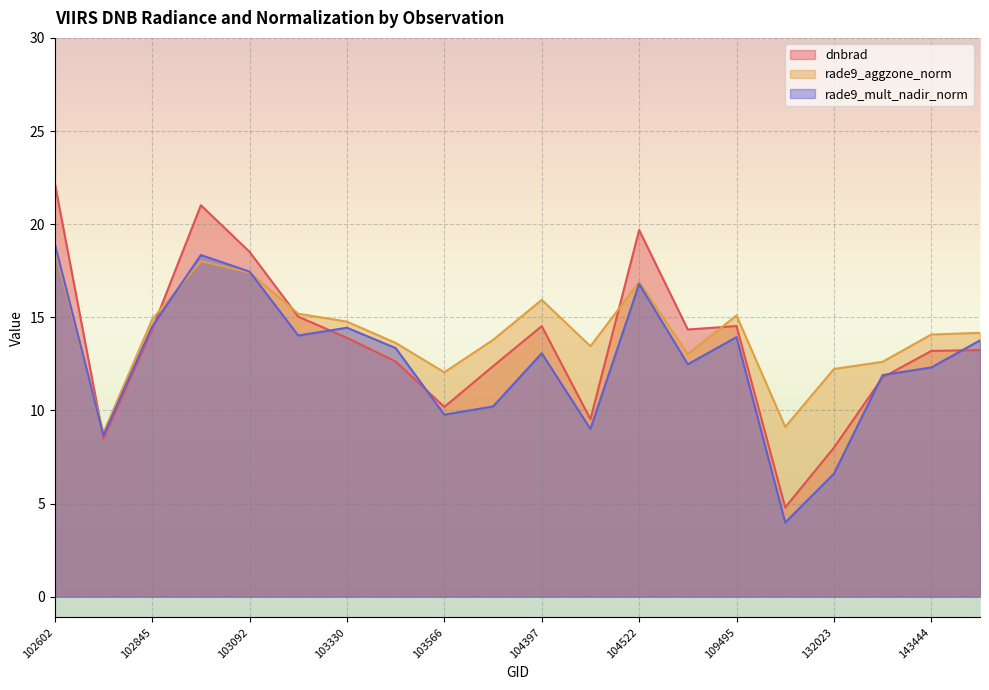

At which label is rade9_aggzone_norm closest to 13?

107560